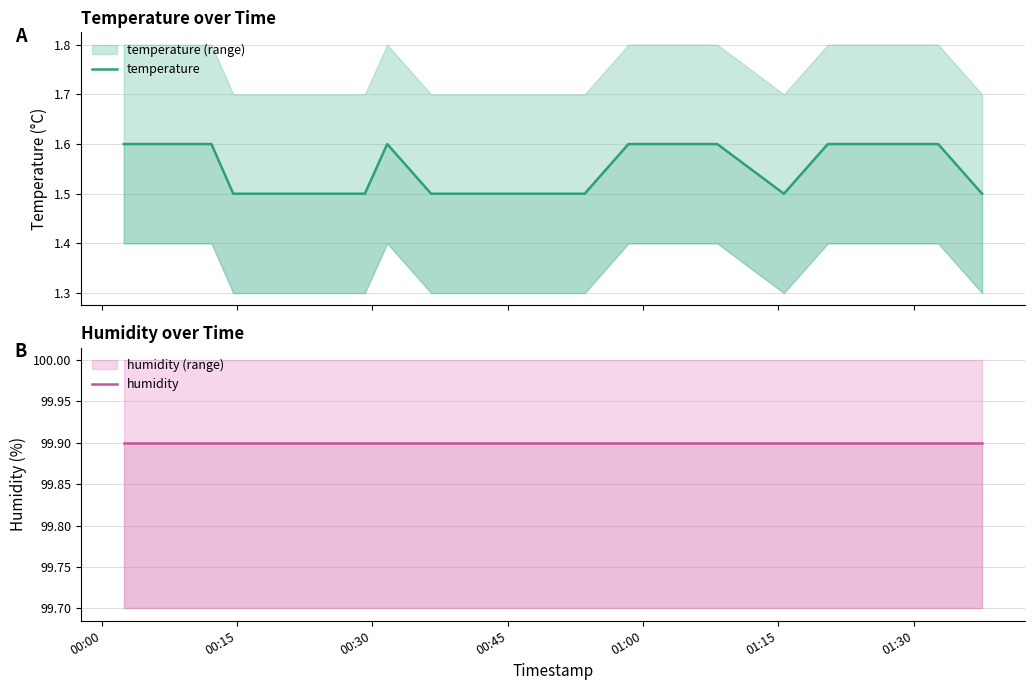

Is the value of temperature at 19 greater than the value of humidity at 8?

No